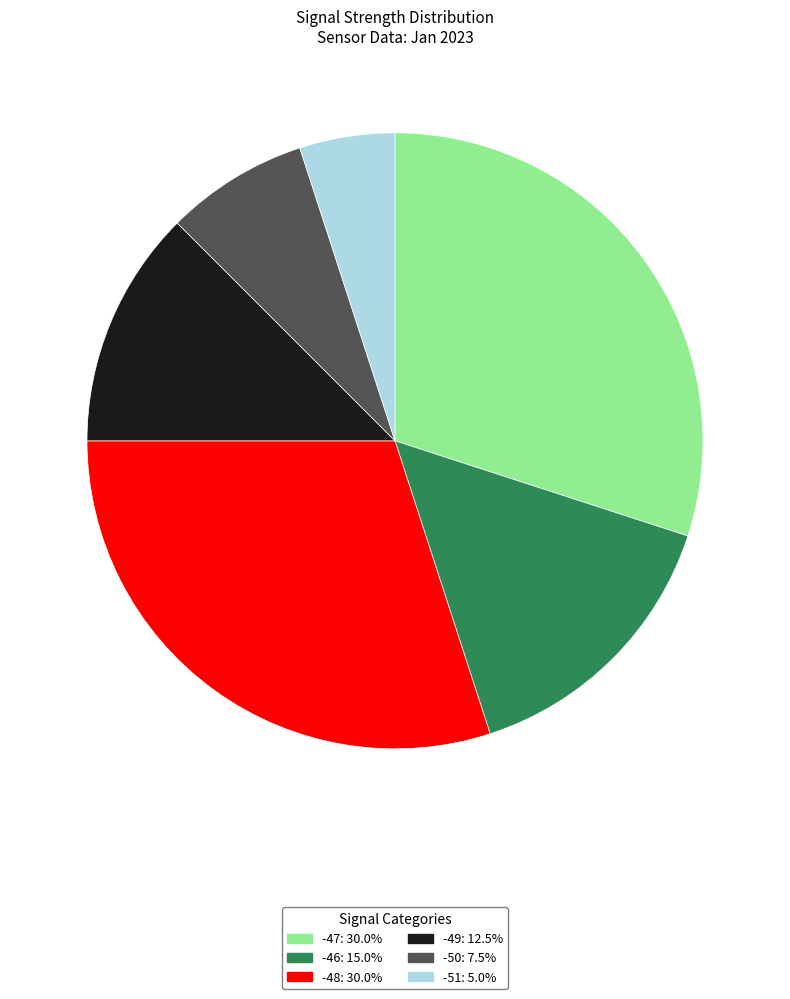

Approximately how many times larger is the value at -50 compared to -51?

1.5